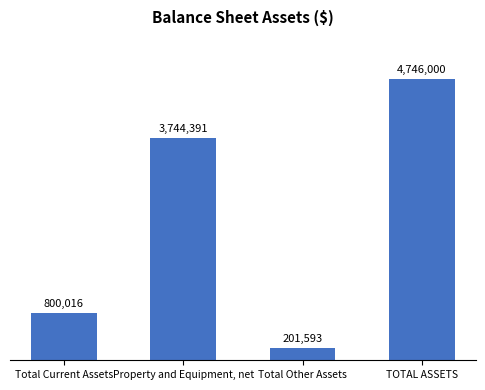

Does the chart contain any negative values?

No